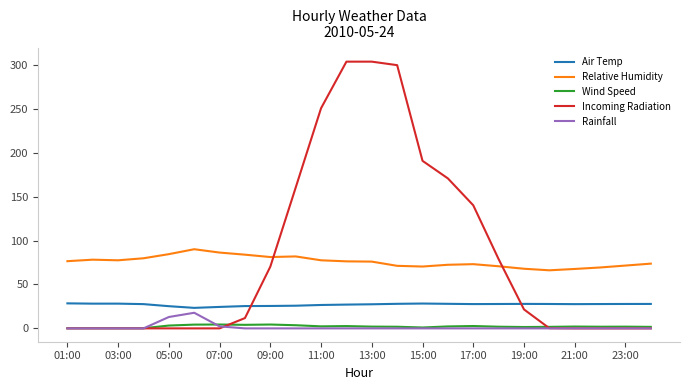

How many categories are shown in the chart?

24